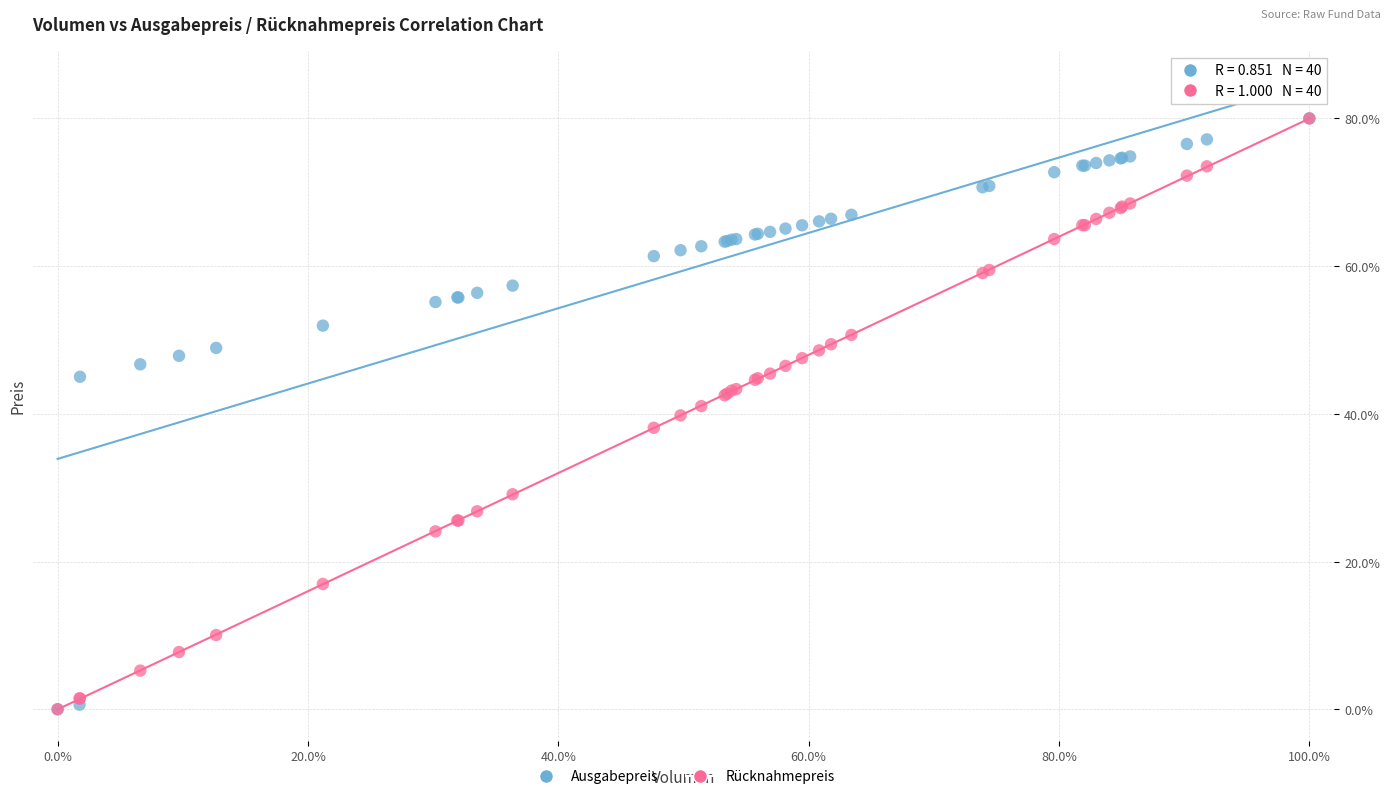

What are all the series names shown in the legend?

Ausgabepreis, Rücknahmepreis